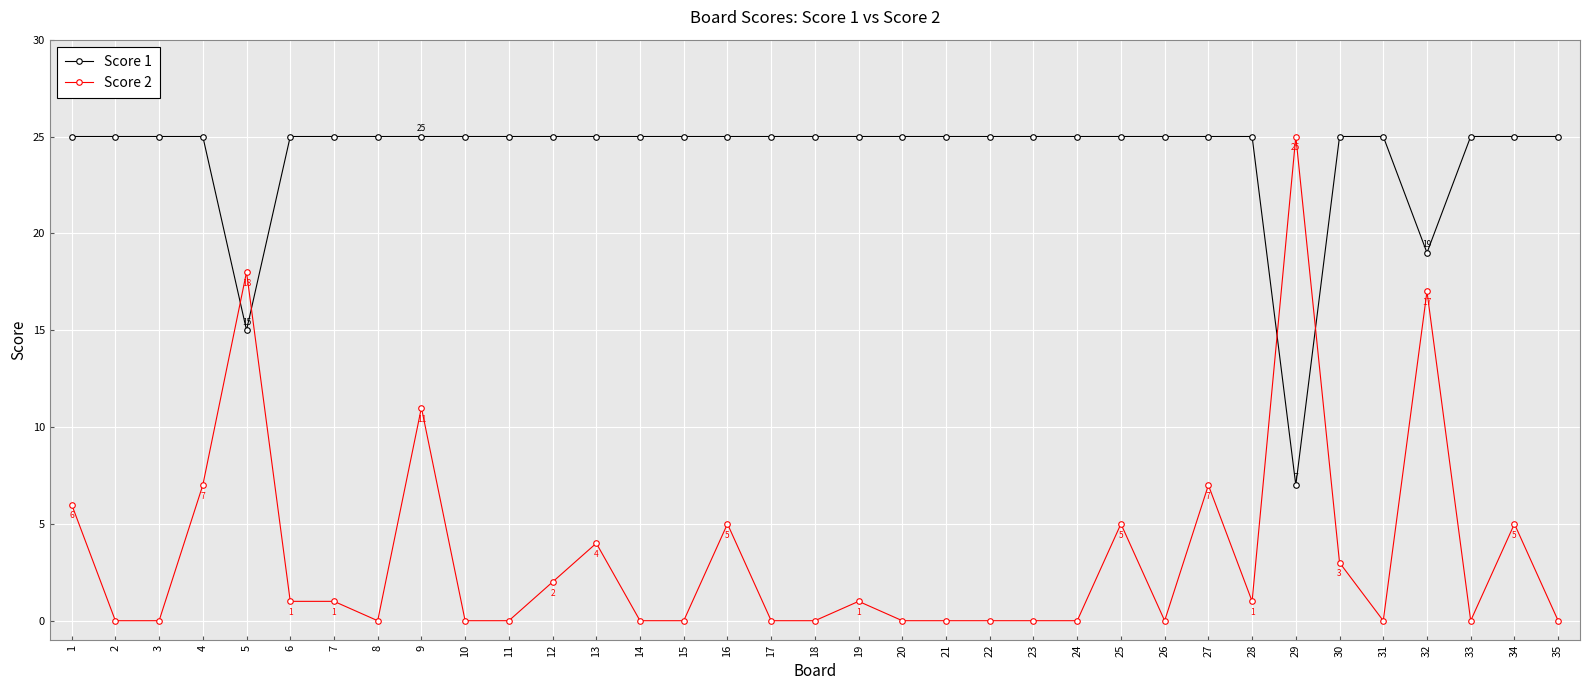

Which series has the largest total across all categories?

Score 1